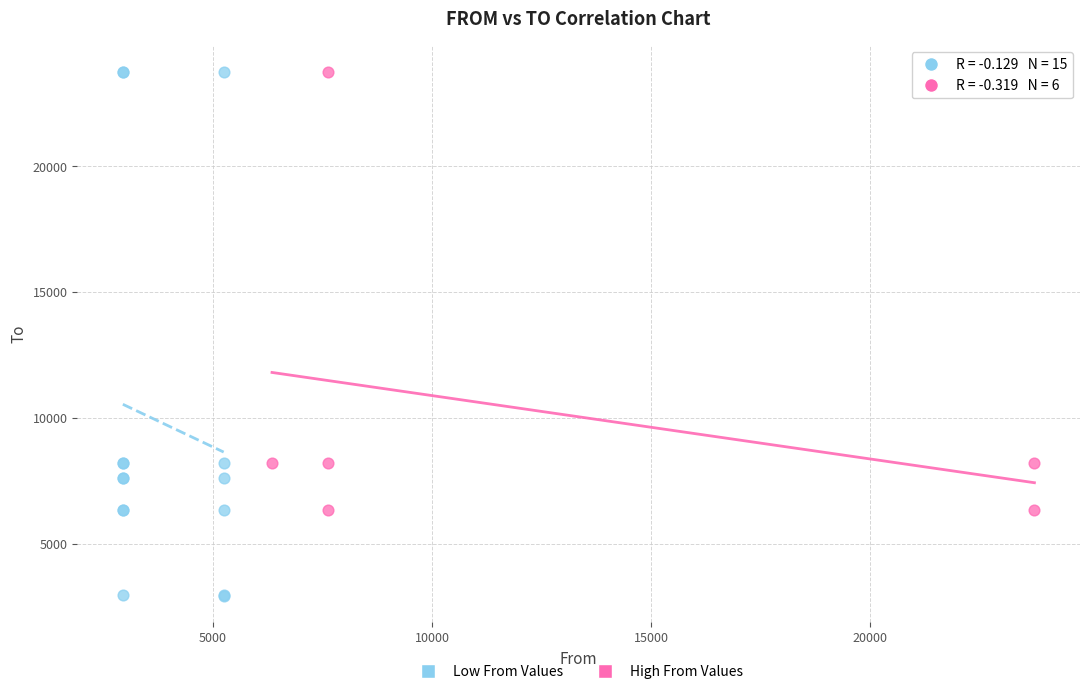

What are all the series names shown in the legend?

Low From Values, High From Values